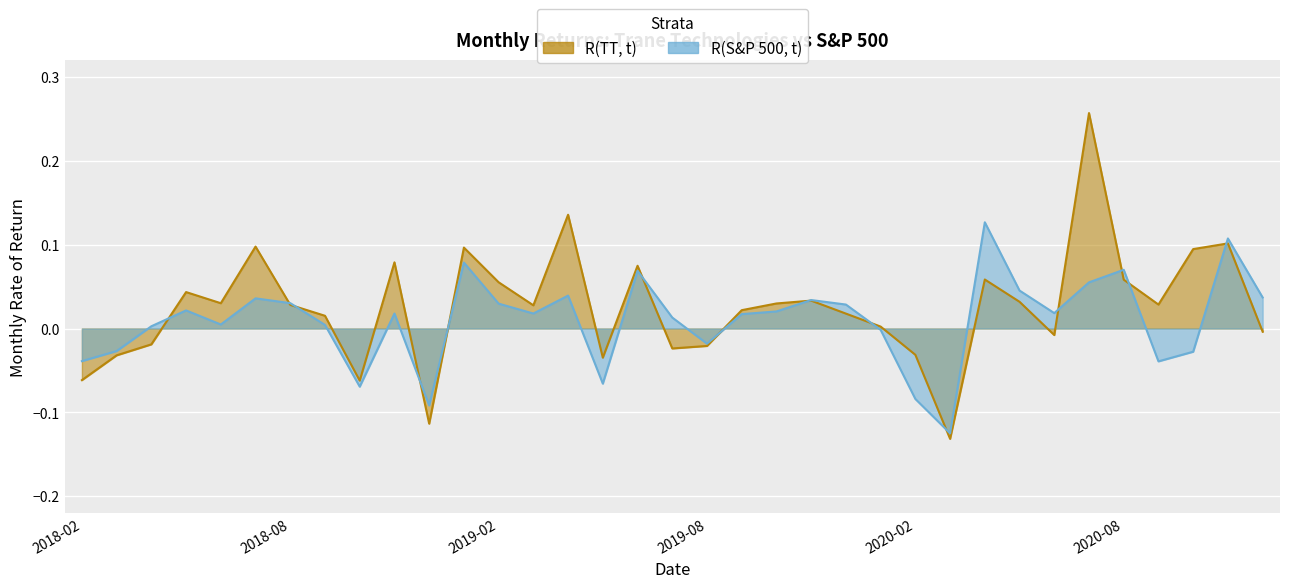

Where does the R(TT, t) series first go above 0?

2018-05